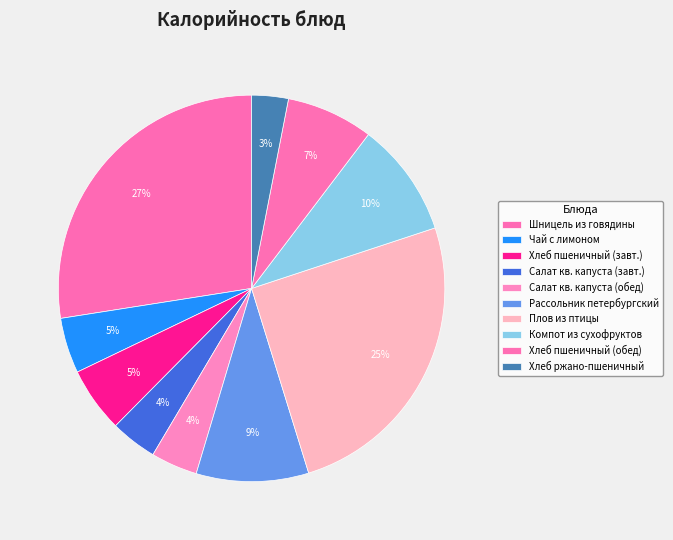

Which slice is the largest?

Шницель из говядины со сметанным соусом